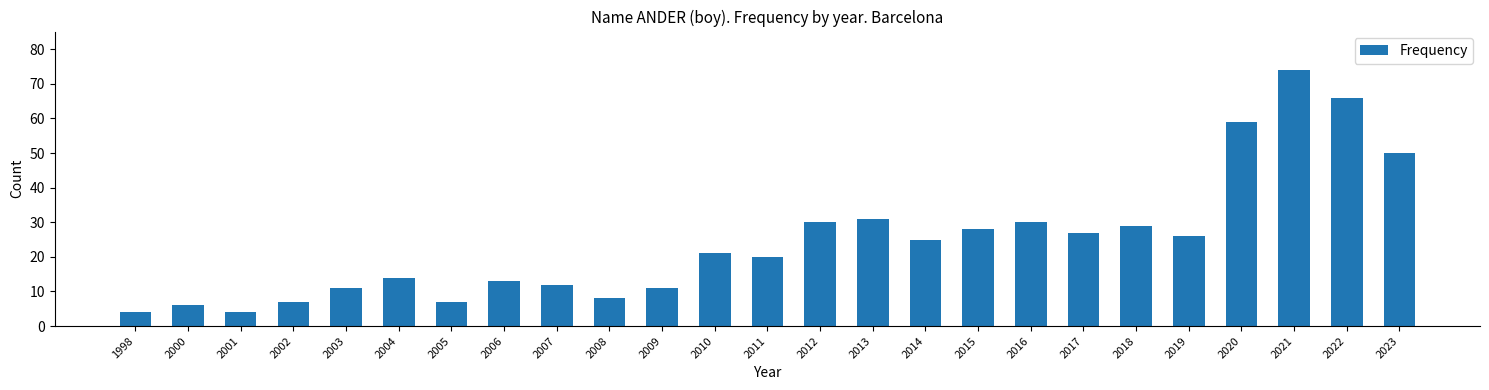

What is the ratio of the value at 2011 to the value at 2023?

0.4